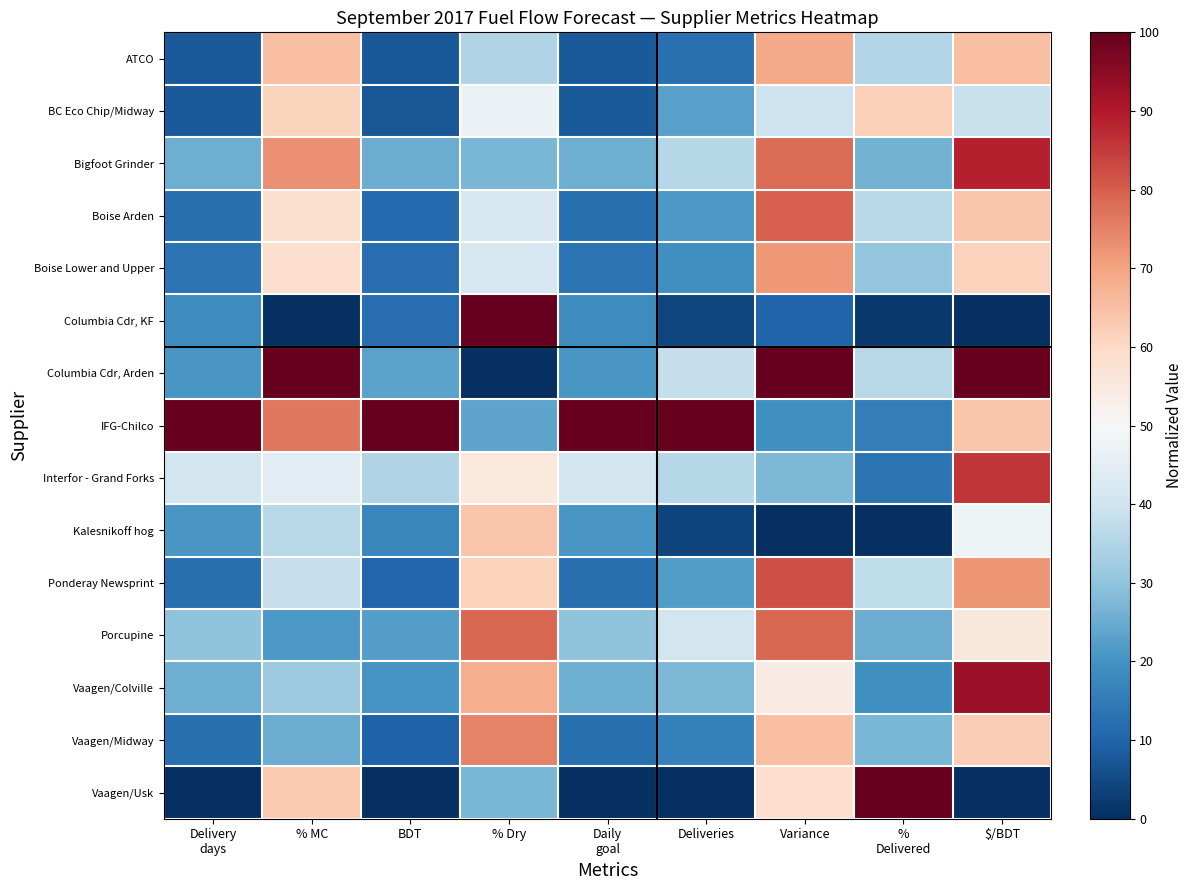

Which has a higher value, % MC or BDT?

% MC